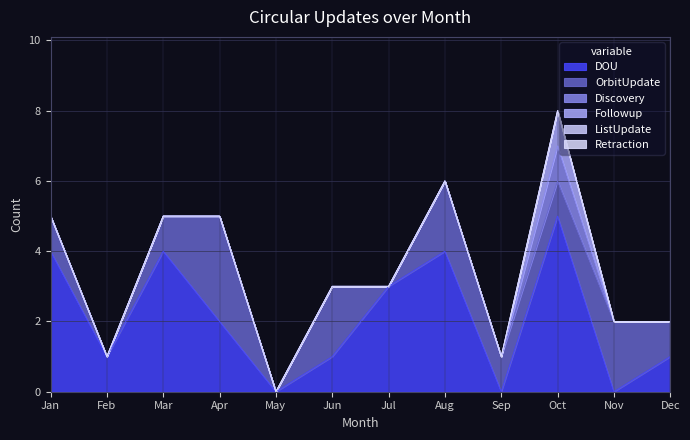

What are all the series names shown in the legend?

DOU, OrbitUpdate, Discovery, Followup, ListUpdate, Retraction